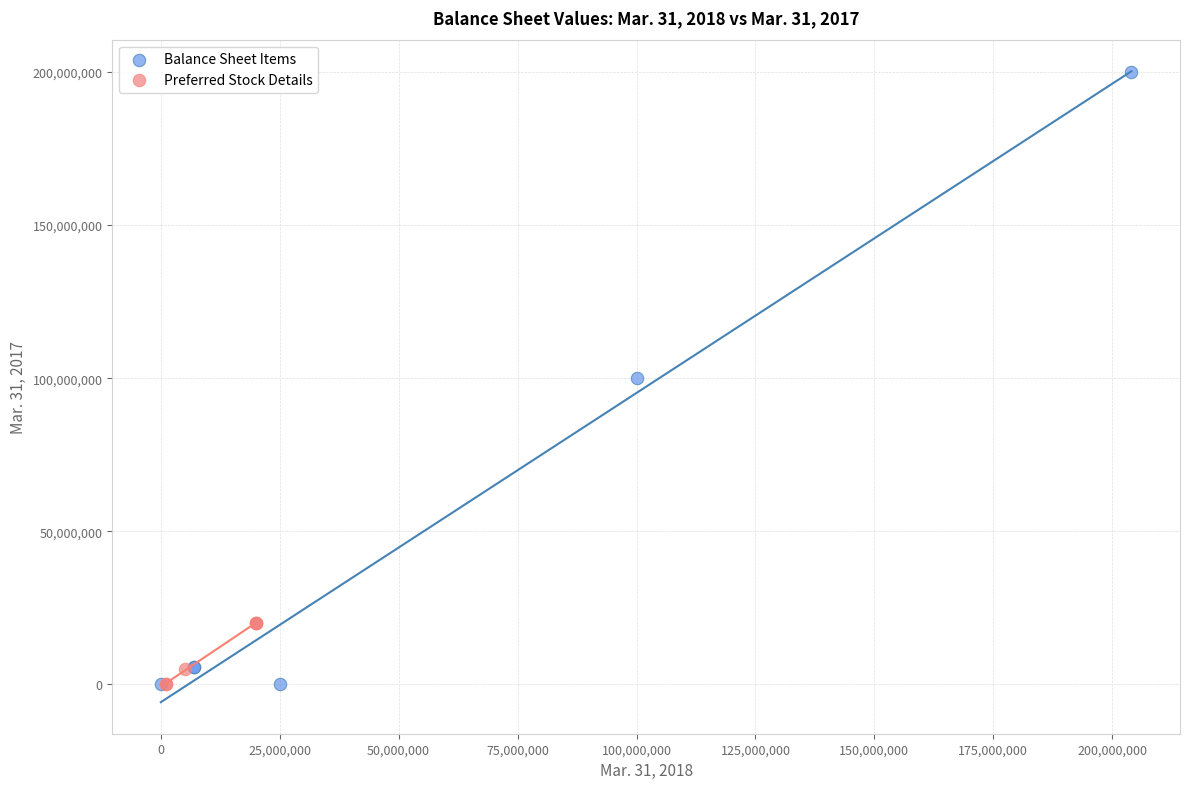

Which series has the widest spread of Y values?

Balance Sheet Items